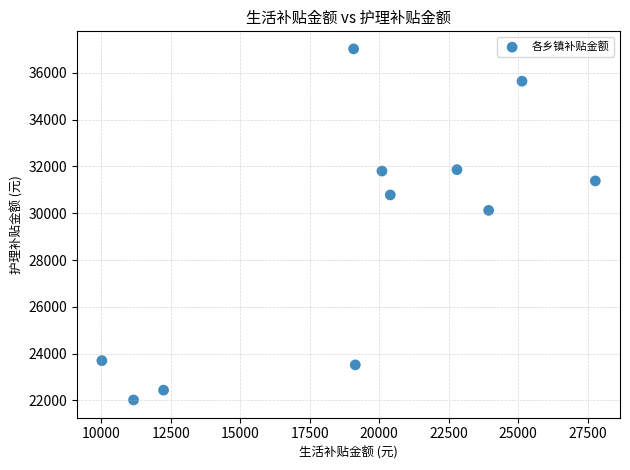

What Y value in the scatter plot is closest to 29520?

30120